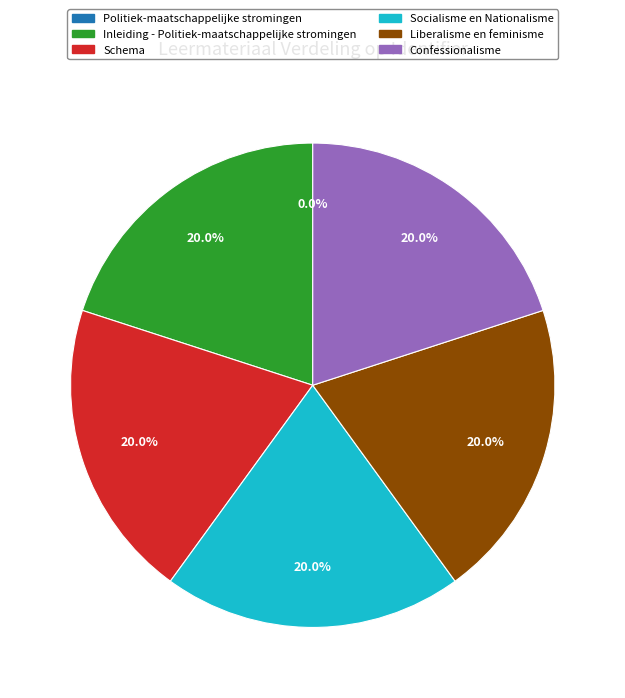

Does Schema account for over 50% of the chart?

No